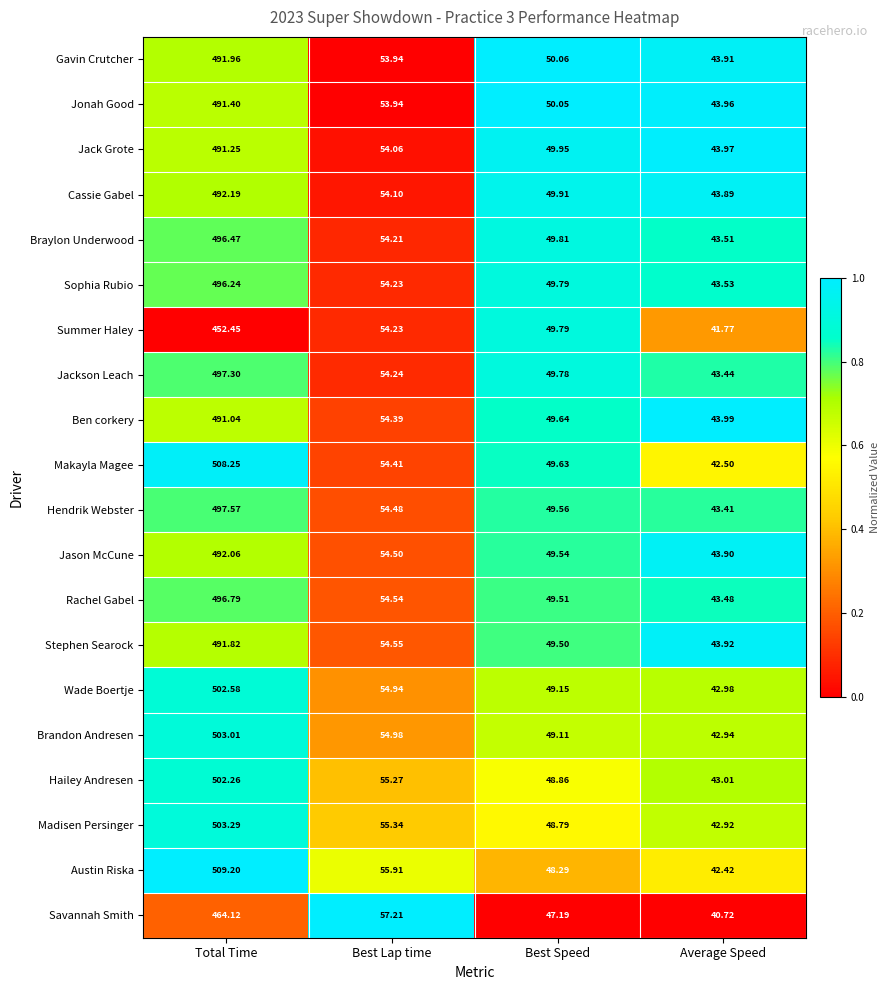

Which series has the widest spread of values?

Austin Riska